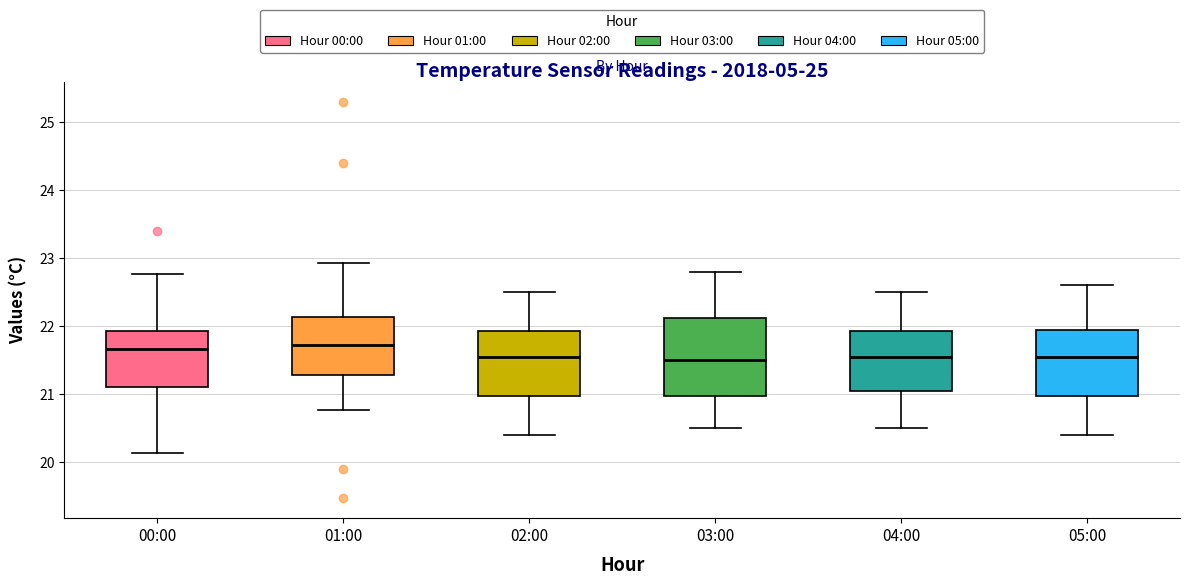

Which box is the tallest, from its lower edge to its upper edge?

03:00